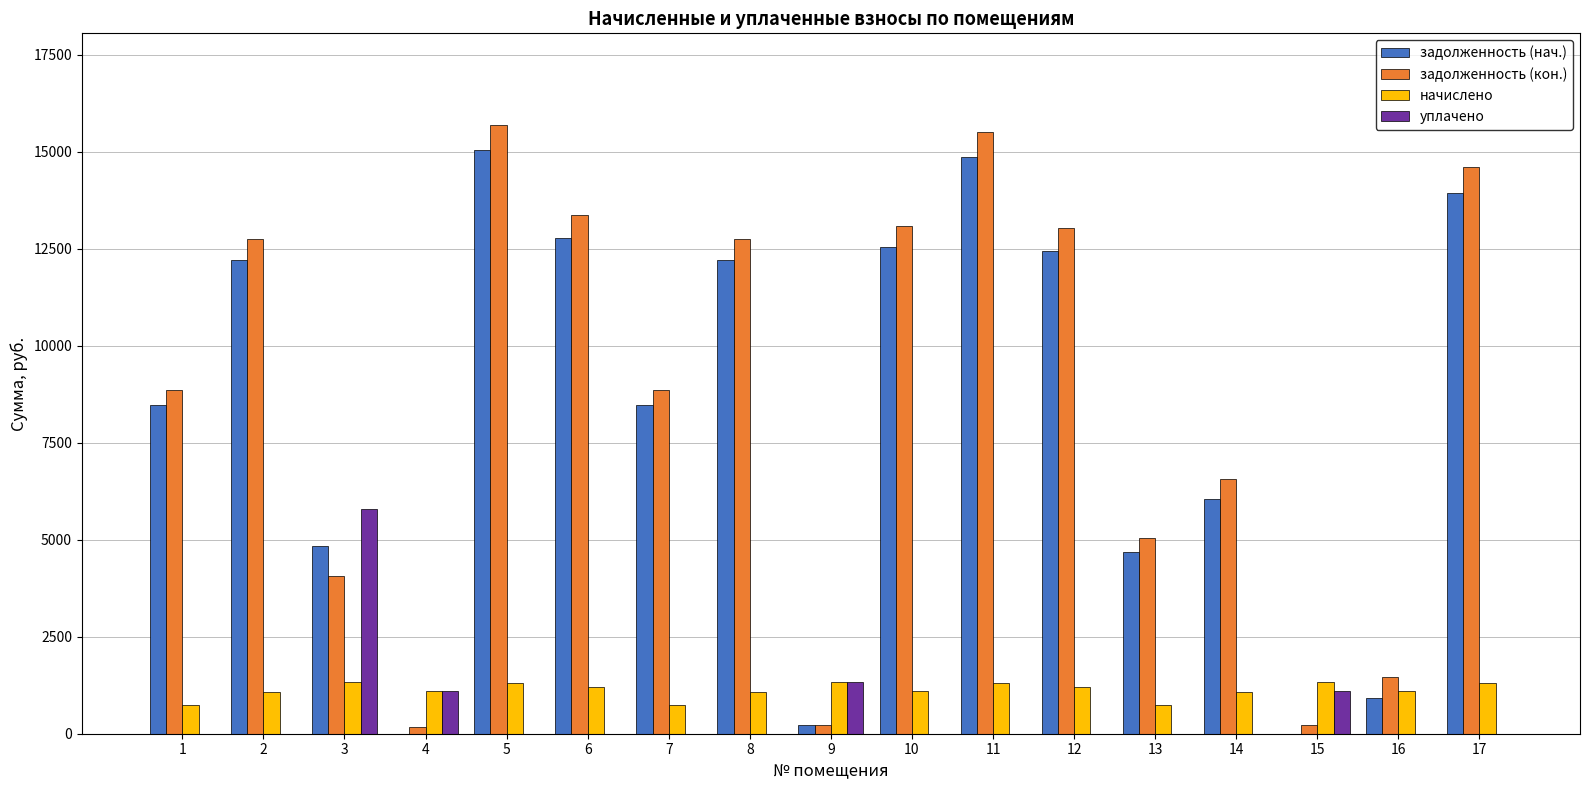

Which series changed the most between 8 and 14?

задолженность (кон.)